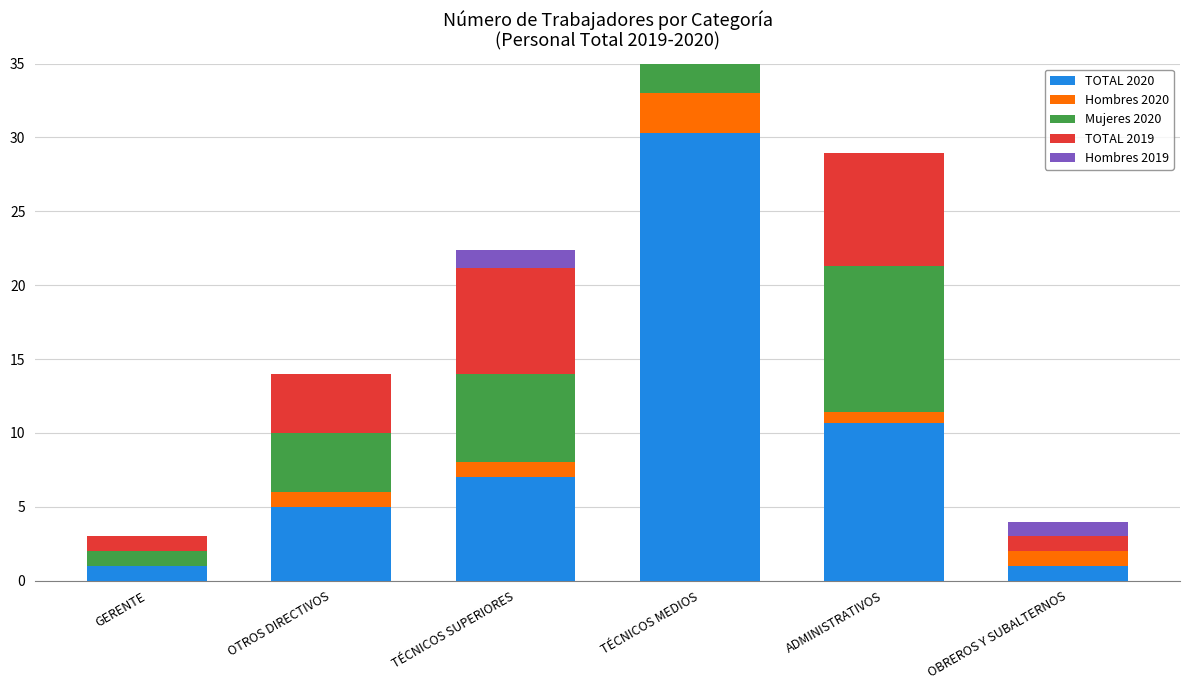

Rank the series by their maximum value, from lowest to highest.

Hombres 2019, Hombres 2020, TOTAL 2019, Mujeres 2020, TOTAL 2020